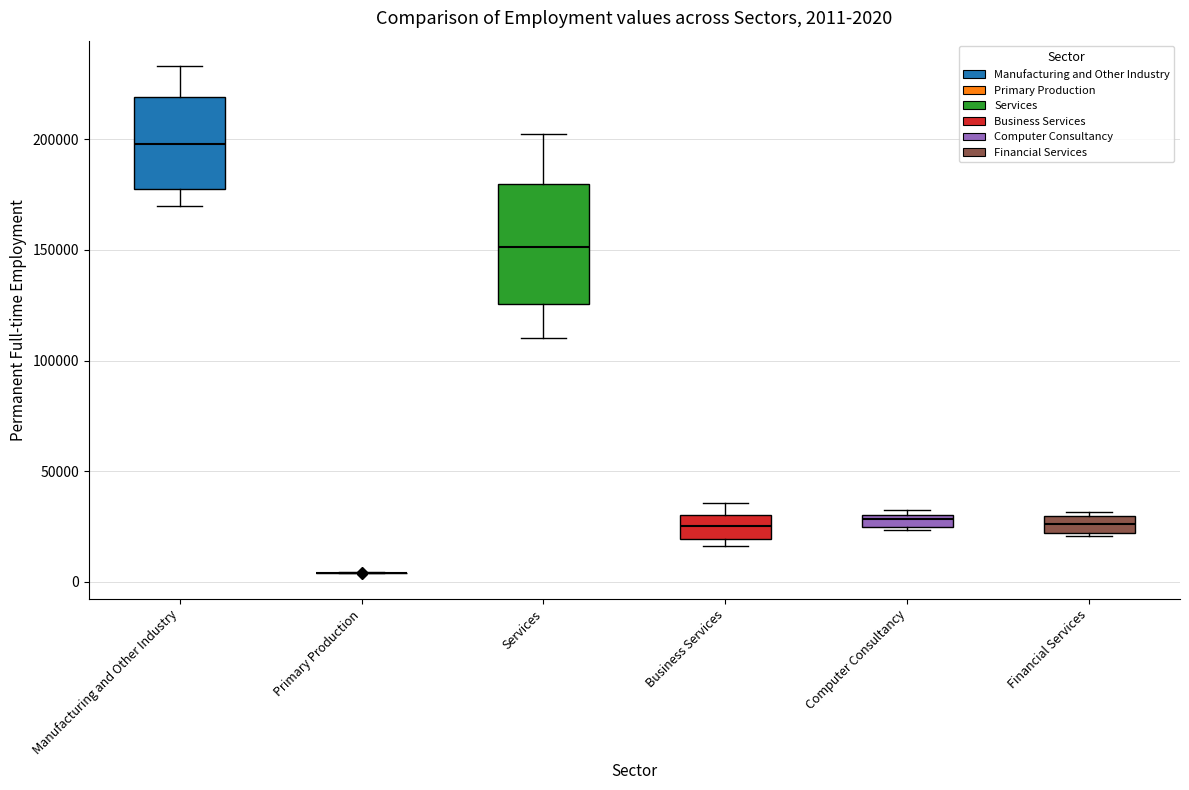

Comparing the boxes themselves (not the whiskers), which one is the tallest?

Services